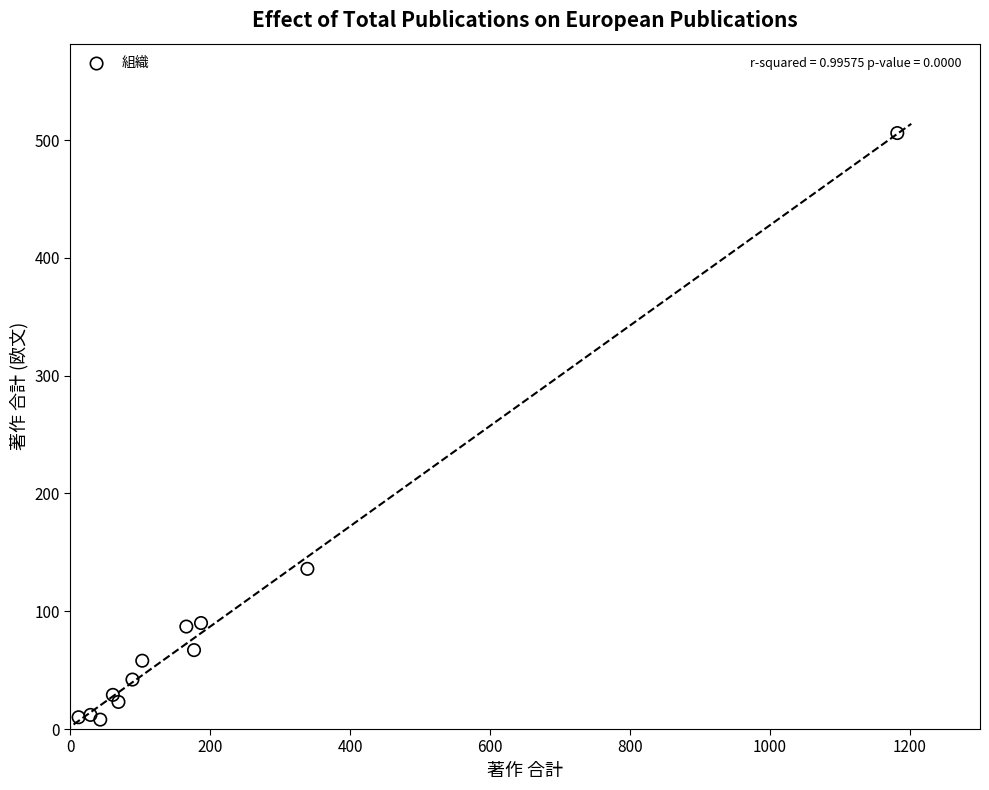

What Y value in the scatter plot is closest to 257?

136